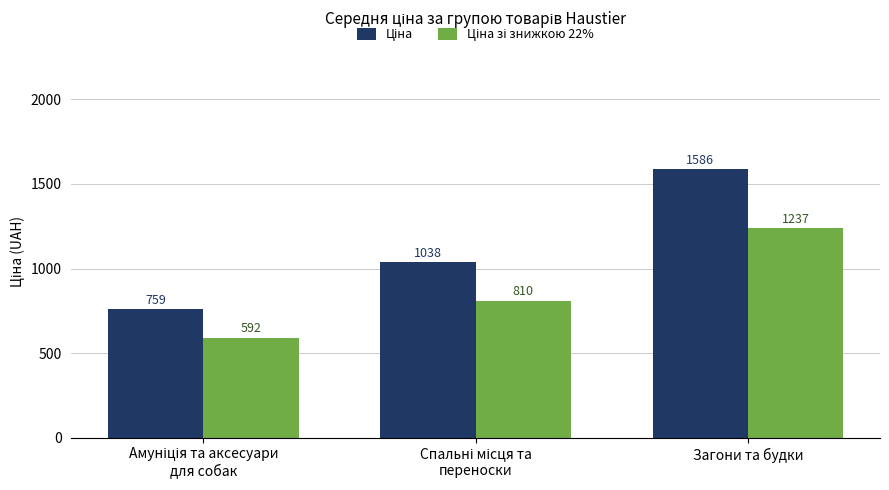

What is the total value across all series at Загони та будки?

2823